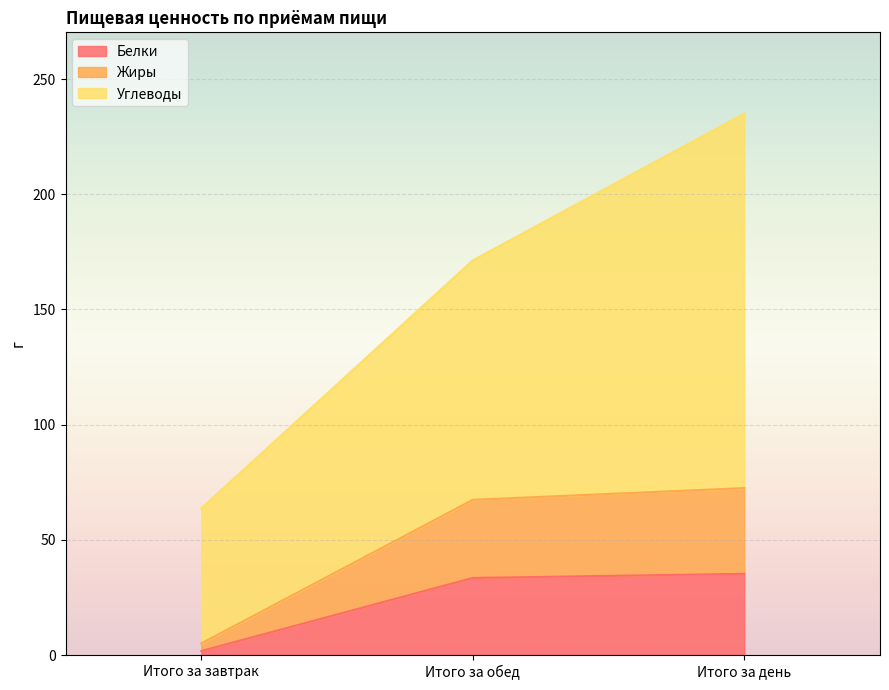

At which category is the sum across all series the highest?

Итого за день